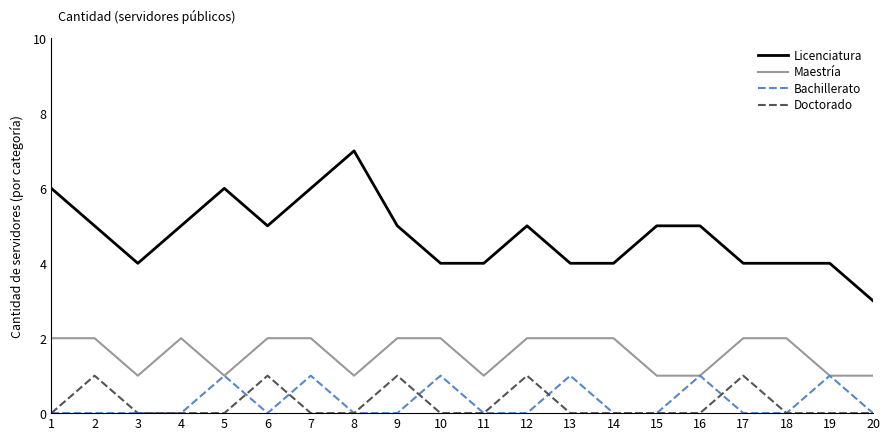

Which series changed the most between 9 and 20?

Licenciatura